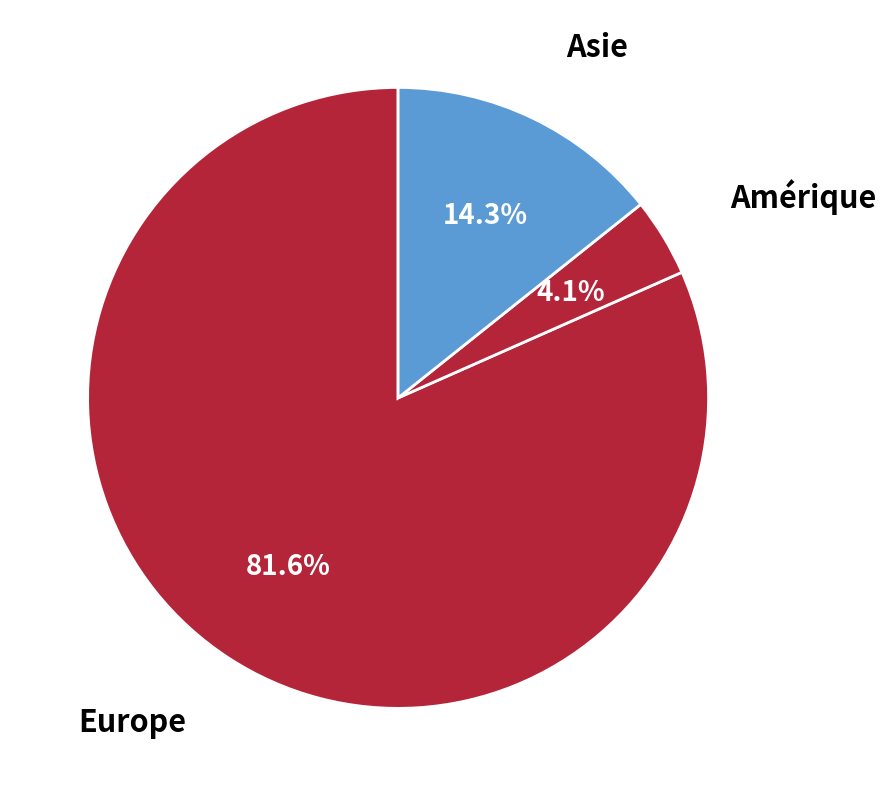

To the nearest percent, what is the difference between the largest and smallest slice percentages?

78%